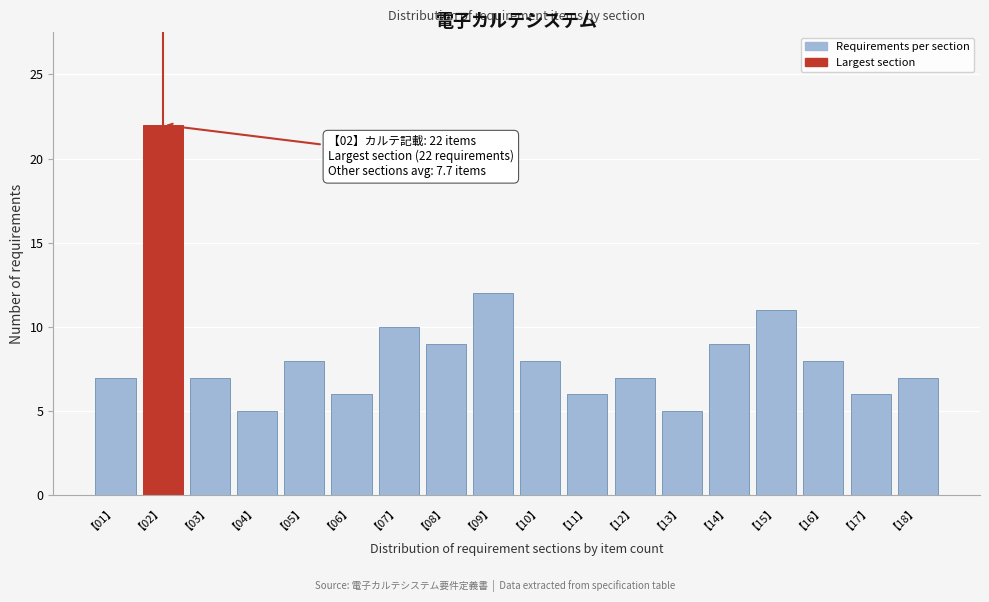

Reading left to right, list all the values displayed in this chart.

7	22	7	5	8	6	10	9	12	8	6	7	5	9	11	8	6	7